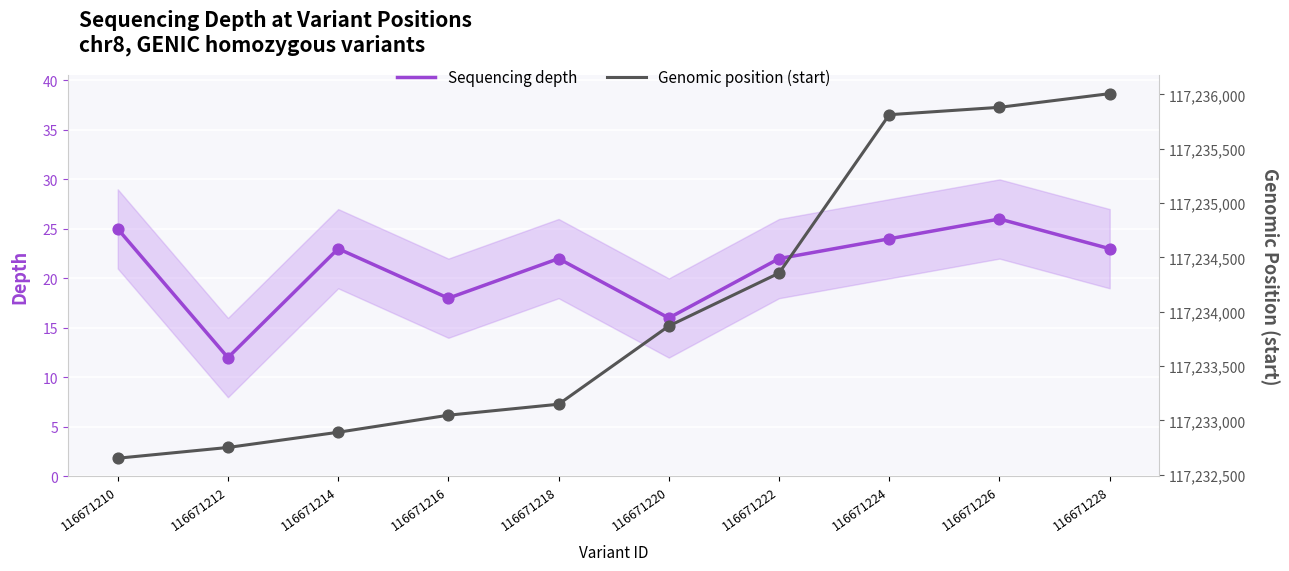

Which series contains the lowest Y value?

Sequencing depth